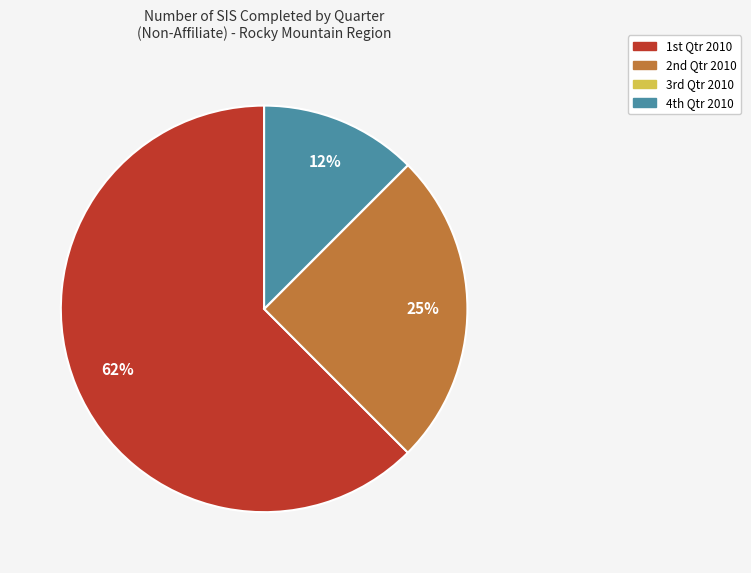

To the nearest percent, what is the average slice percentage?

25%